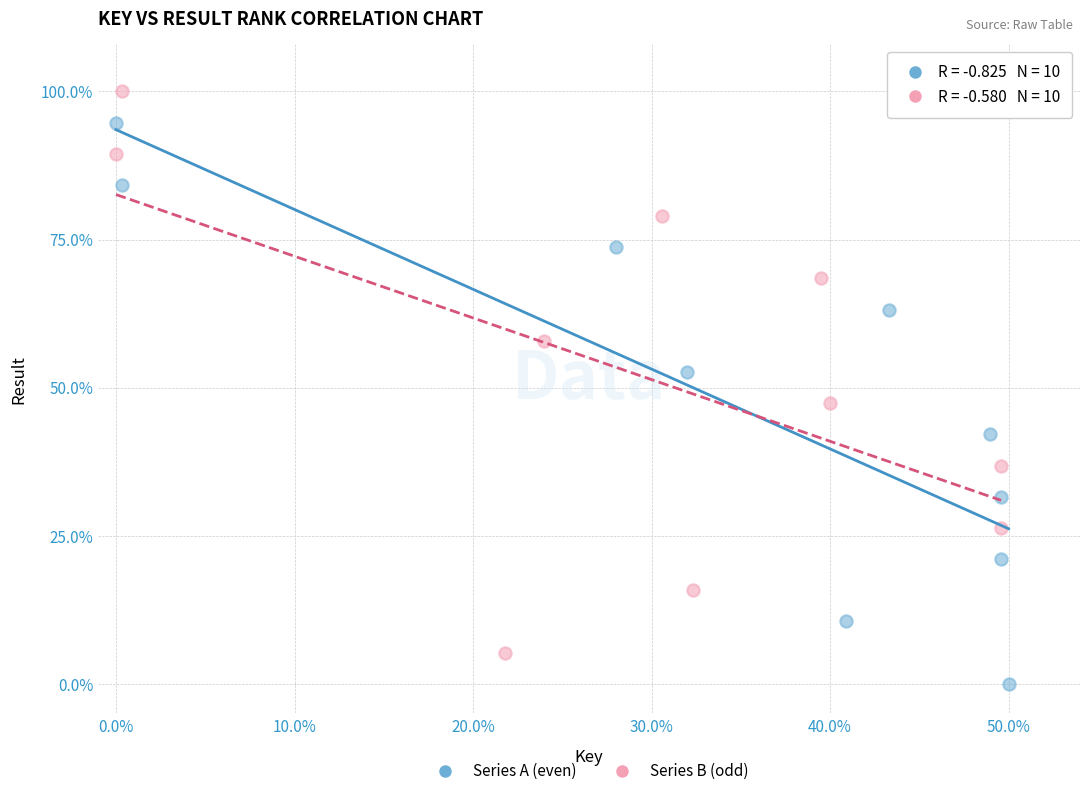

Which series reaches the maximum Y coordinate?

Series B (odd)